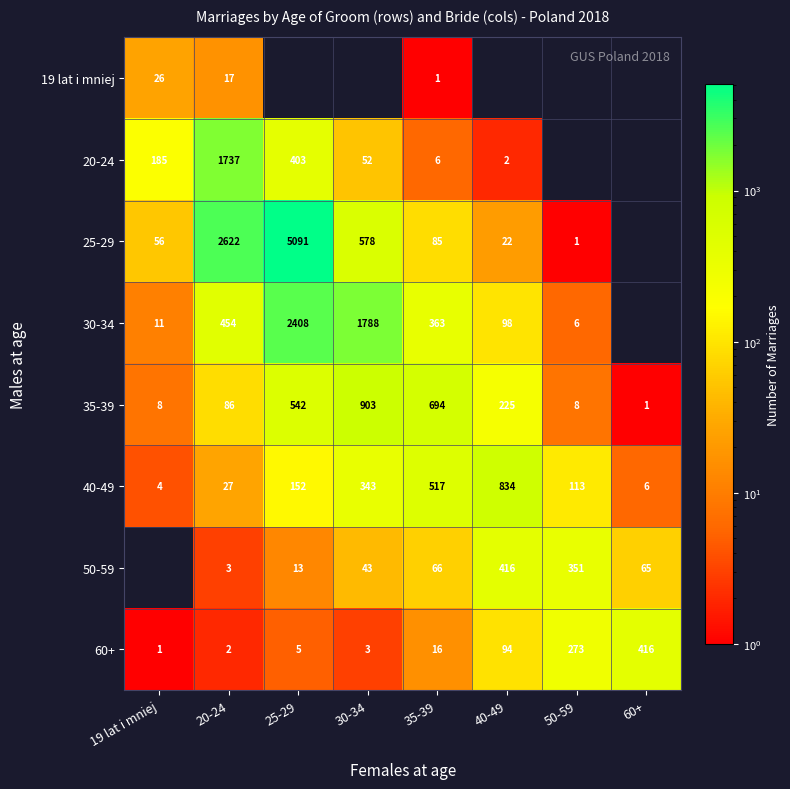

At which category is the sum across all series the highest?

25-29